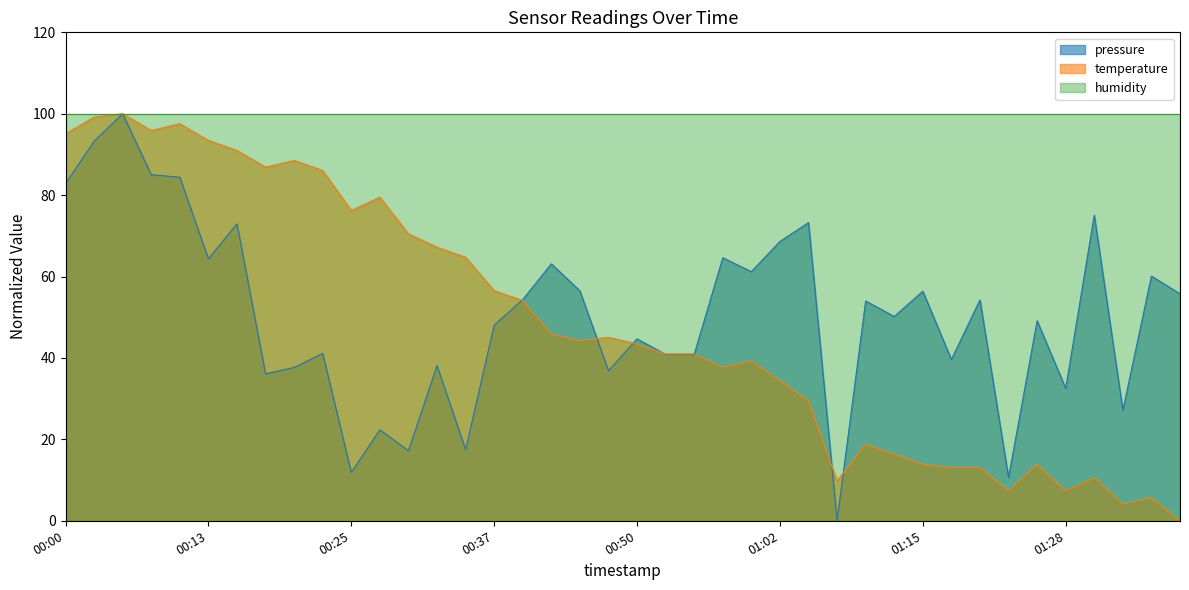

The pressure series shows 115.0 at 00:13. True or false?

False